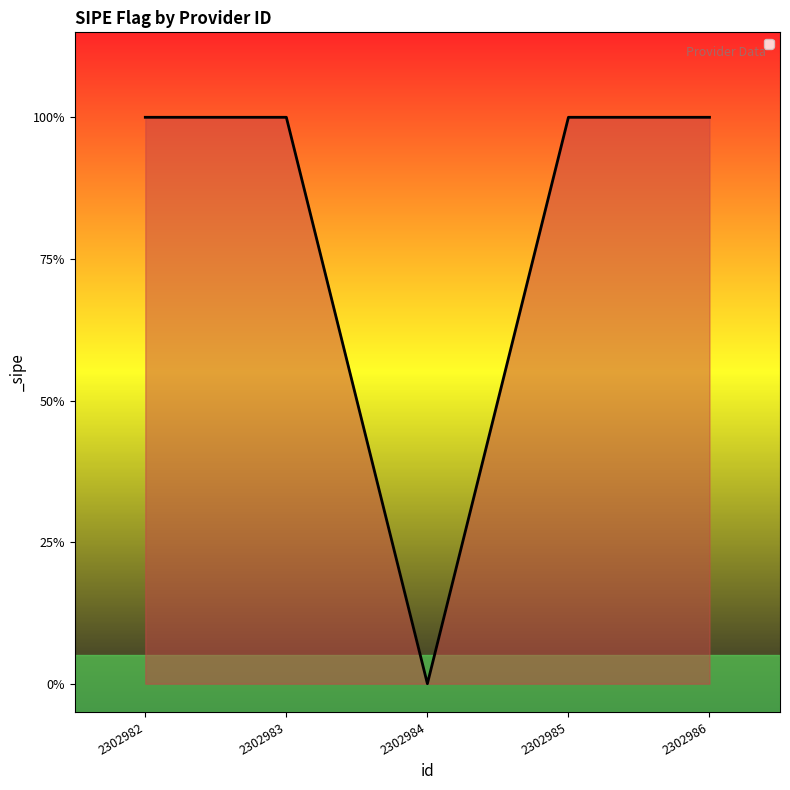

List the labels in order of value, smallest first.

2302984, 2302982, 2302983, 2302985, 2302986